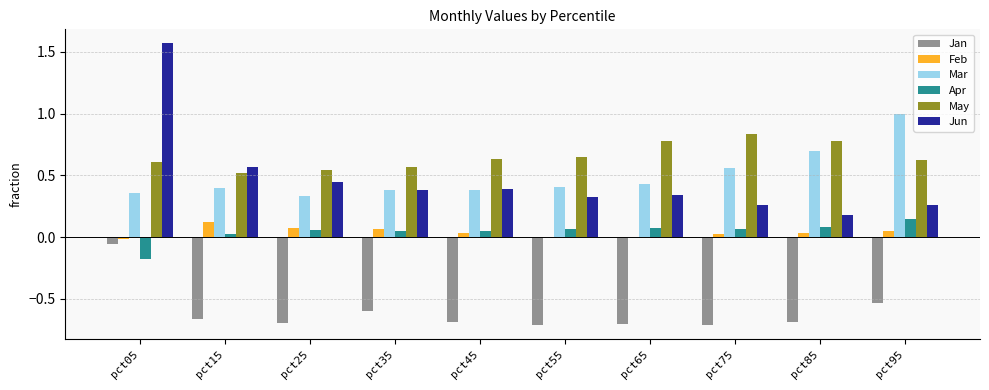

At which label is Jan closest to 0?

pct05